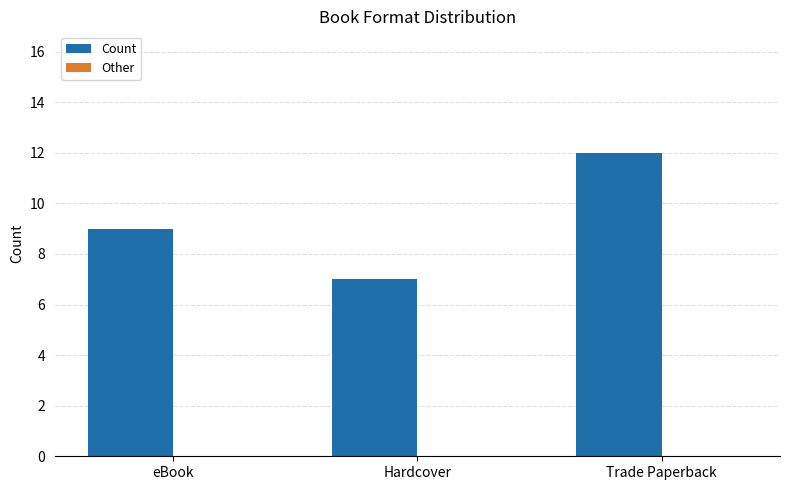

What is the difference between the maximum and minimum values?

5